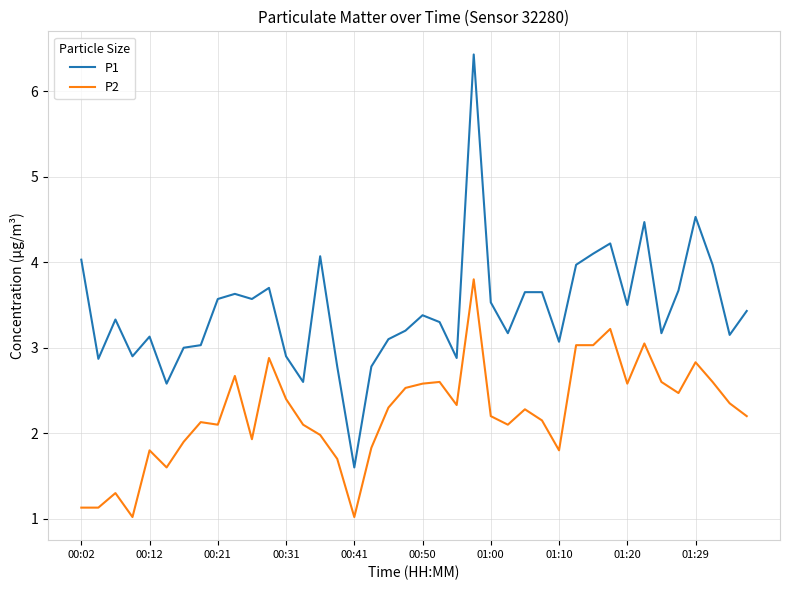

What is the difference between the maximum and minimum values in the P1 series?

4.8